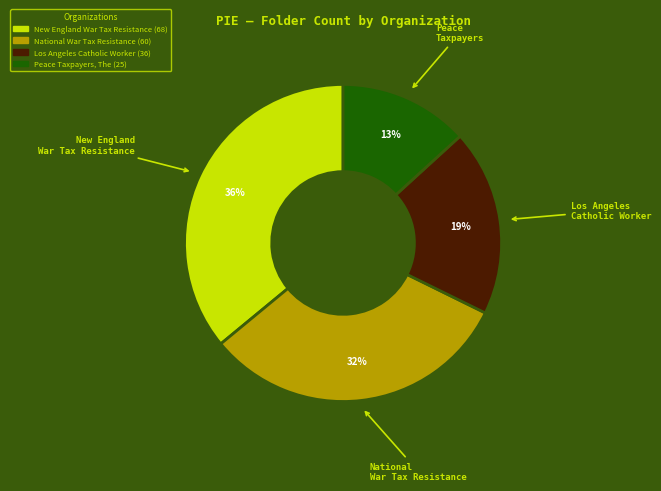

Count the number of slices in the pie.

4